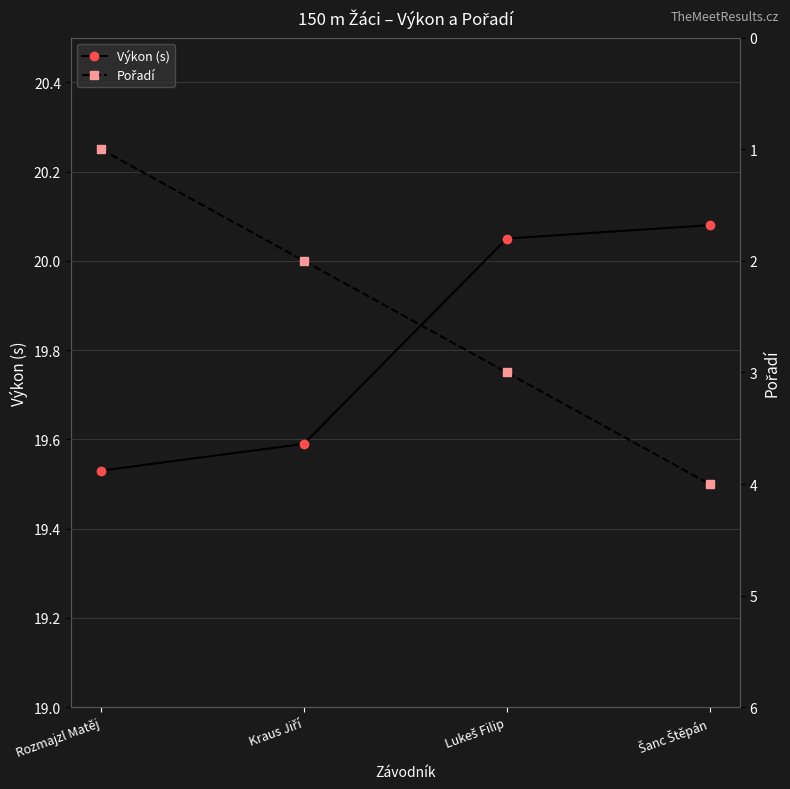

Rank the categories by Výkon (s) value from lowest to highest.

Rozmajzl Matěj, Kraus Jiří, Lukeš Filip, Šanc Štěpán